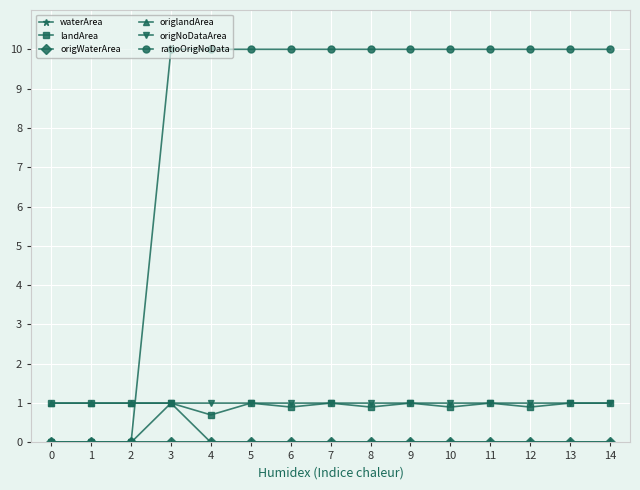

How many lines are shown in the chart?

6